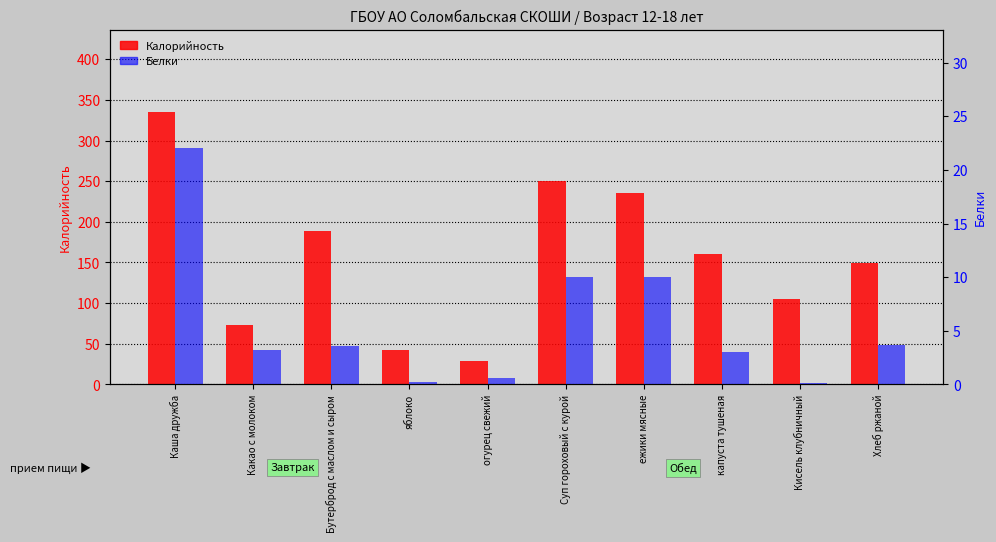

What is the difference between the Калорийность values at Бутерброд с маслом и сыром and Каша дружба?

146.2